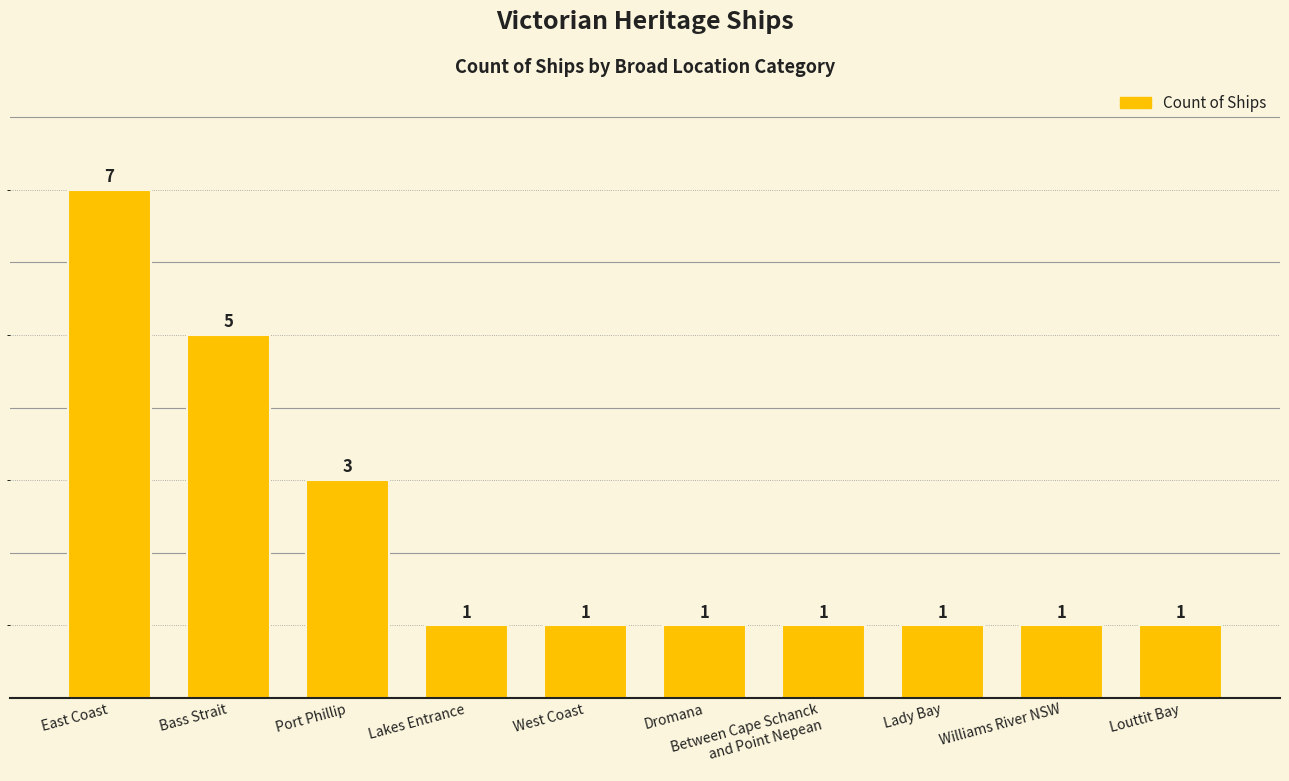

What is the label of the 10th bar from the right?

East Coast